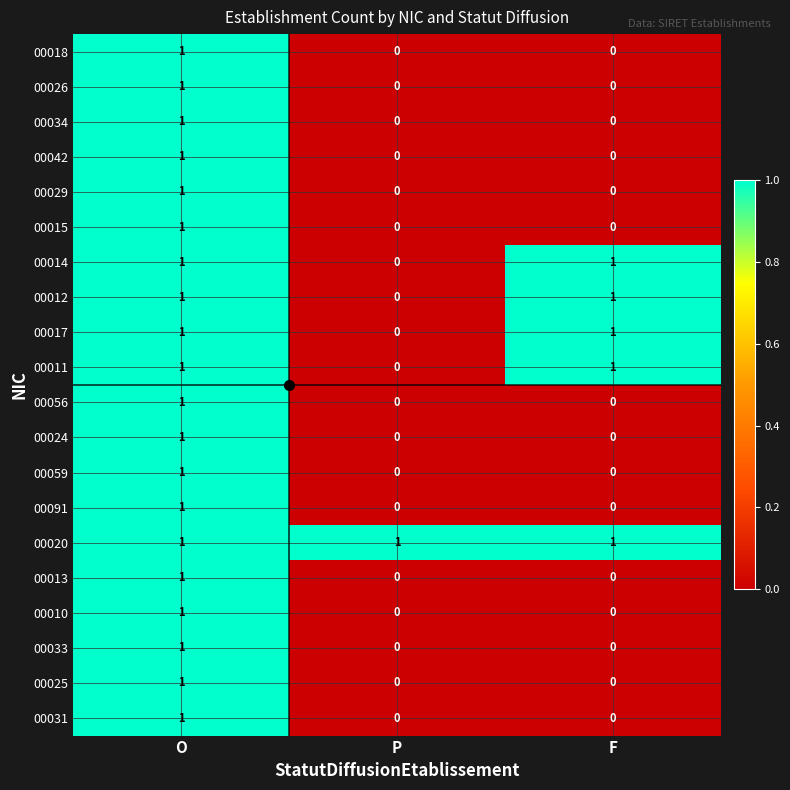

How many data points does each series have?

3